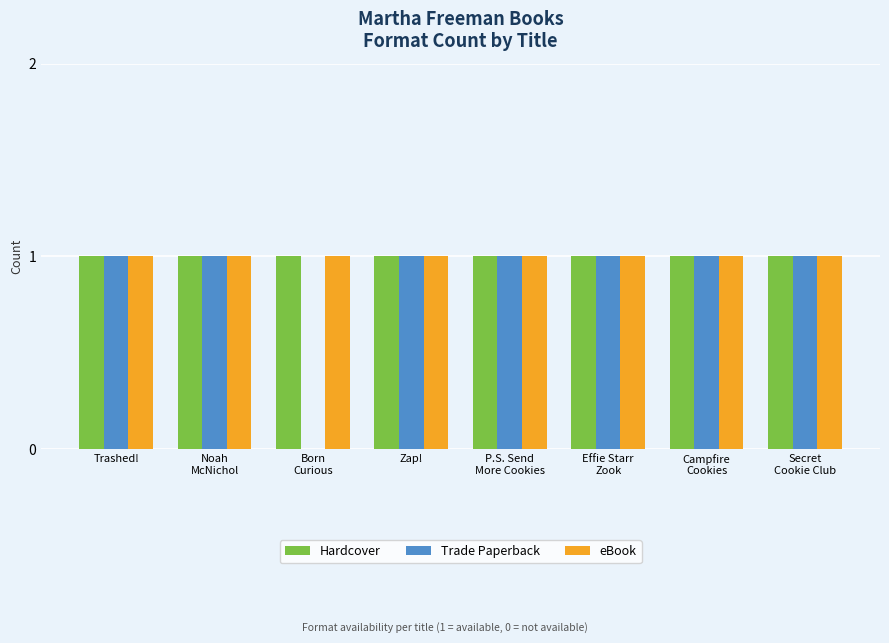

Reading left to right, what are all the values shown in this chart?

Hardcover: Trashed!=1	Noah
McNichol=1	Born
Curious=1	Zap!=1	P.S. Send
More Cookies=1	Effie Starr
Zook=1	Campfire
Cookies=1	Secret
Cookie Club=1
Trade Paperback: Trashed!=1	Noah
McNichol=1	Born
Curious=0	Zap!=1	P.S. Send
More Cookies=1	Effie Starr
Zook=1	Campfire
Cookies=1	Secret
Cookie Club=1
eBook: Trashed!=1	Noah
McNichol=1	Born
Curious=1	Zap!=1	P.S. Send
More Cookies=1	Effie Starr
Zook=1	Campfire
Cookies=1	Secret
Cookie Club=1